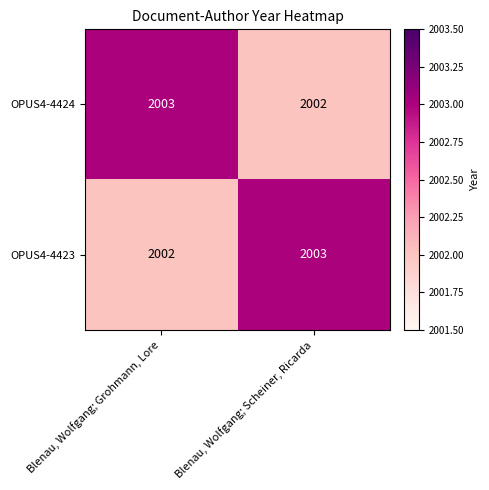

Reading left to right, what are all the values shown in this chart?

OPUS4-4424: 2003	2002
OPUS4-4423: 2002	2003